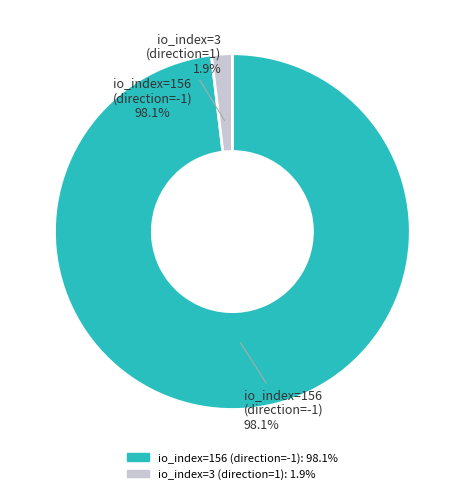

What portion of the pie excludes io_index=156 (direction=-1)?

1.9%